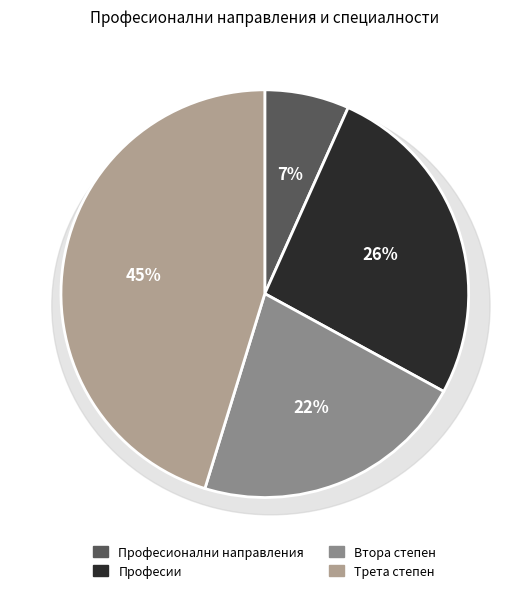

To the nearest percent, what portion does Професии represent?

26%